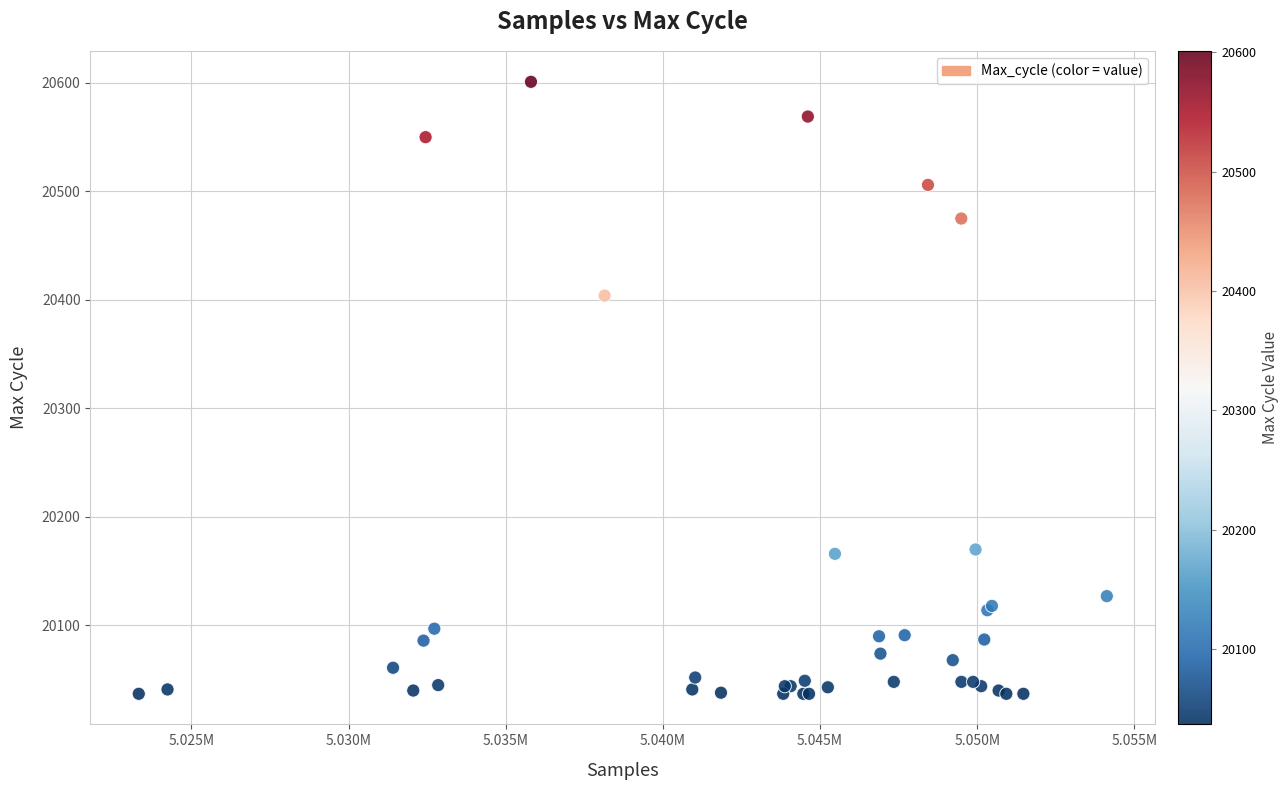

What Y value in the scatter plot is closest to 20319?

20404